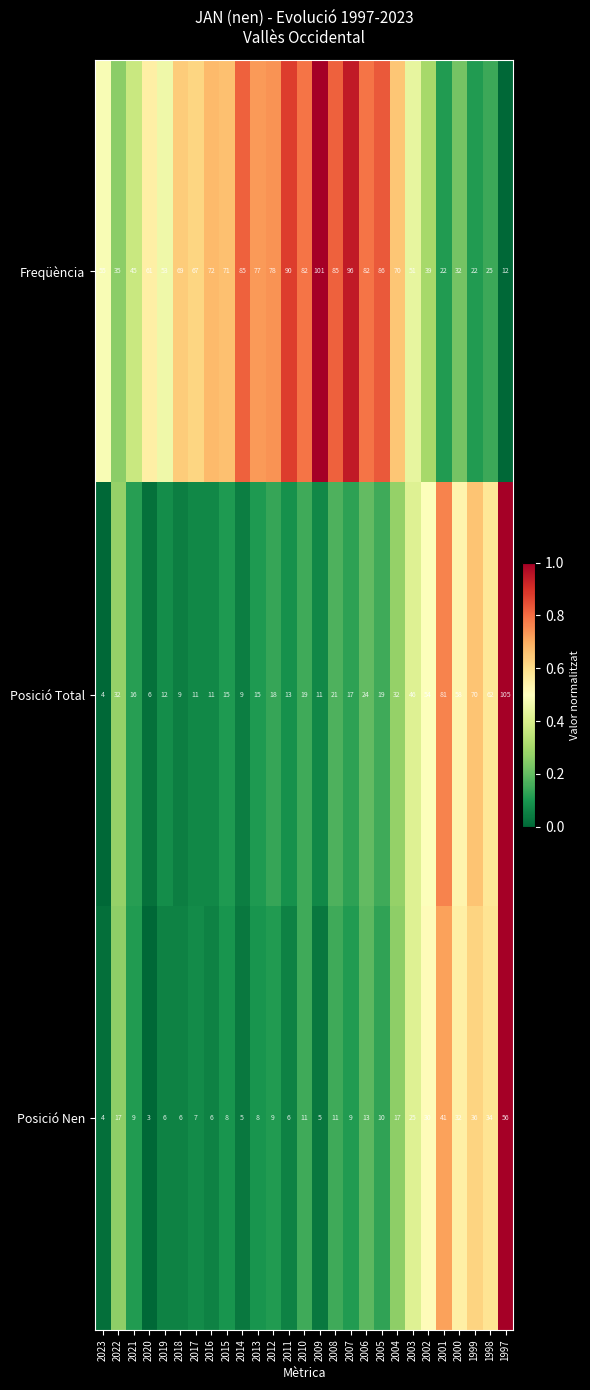

Count the number of categories in the chart.

27